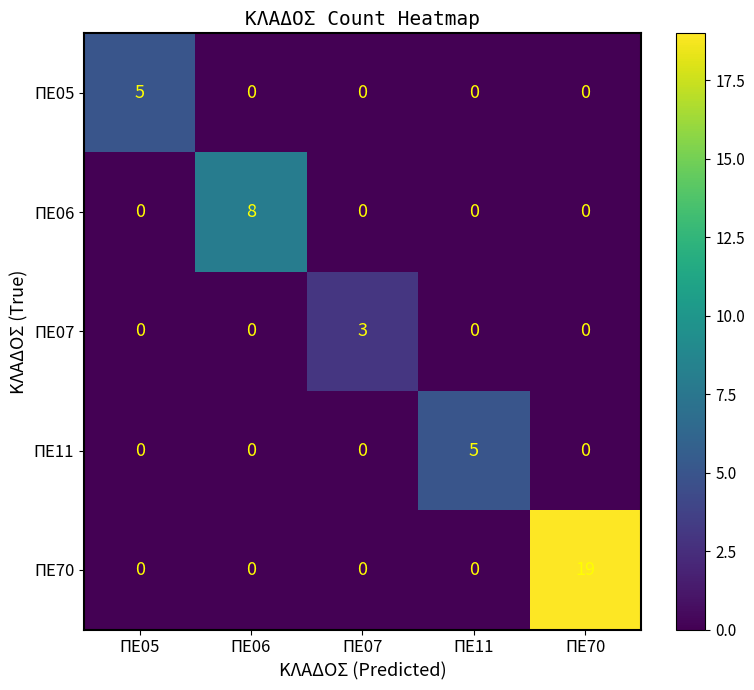

How many values in ΠΕ05 are above zero?

1